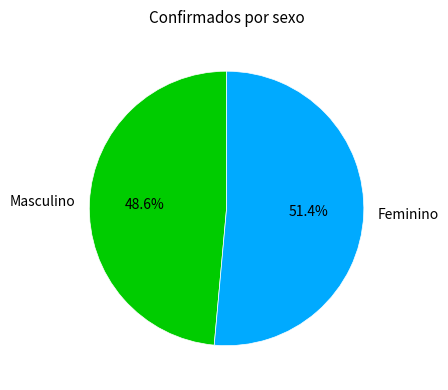

Between Feminino and Masculino, which is larger?

Feminino